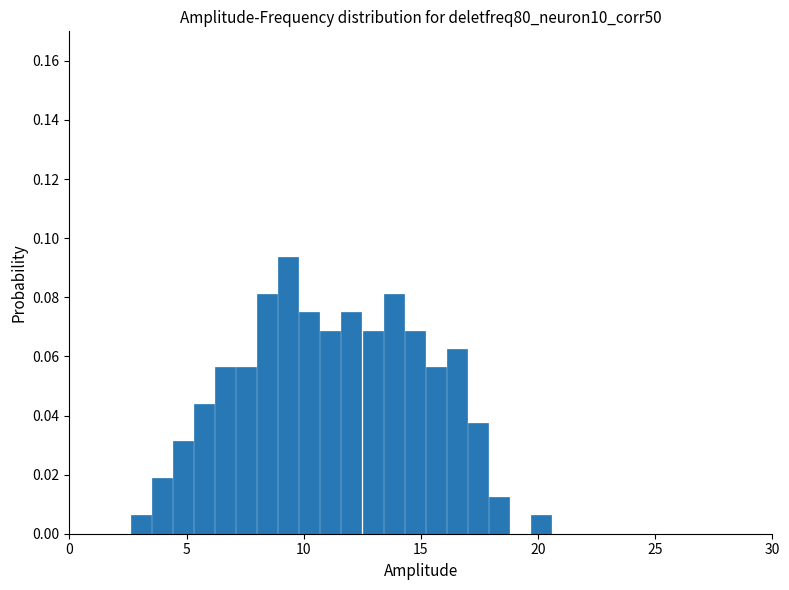

Around what value on the x-axis is the tallest bar? Give the approximate position of its centre, as read against the axis.

9.5